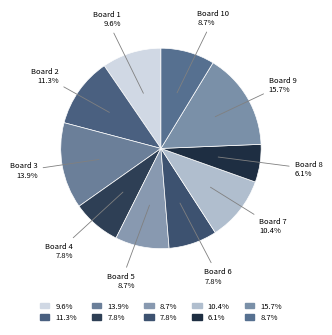

What is the smallest slice in the pie chart?

Board 8